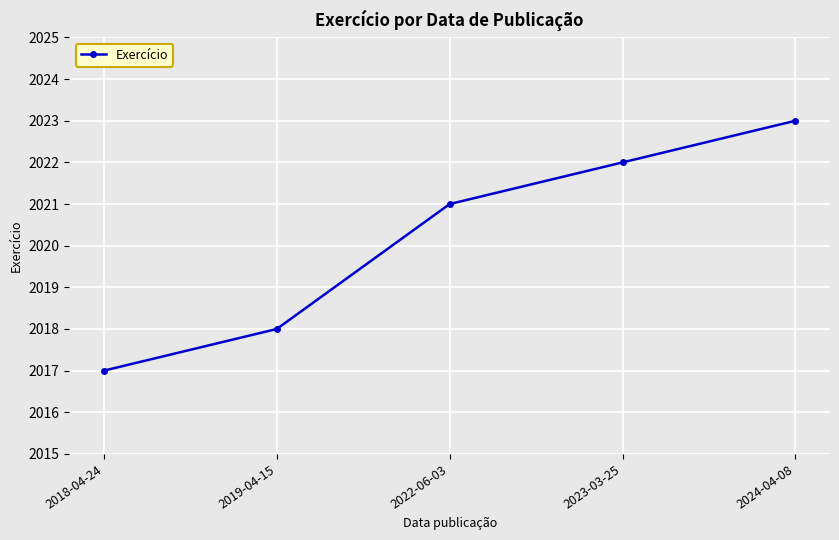

Approximately how many times larger is the value at 2018-04-24 compared to 2022-06-03?

1.0